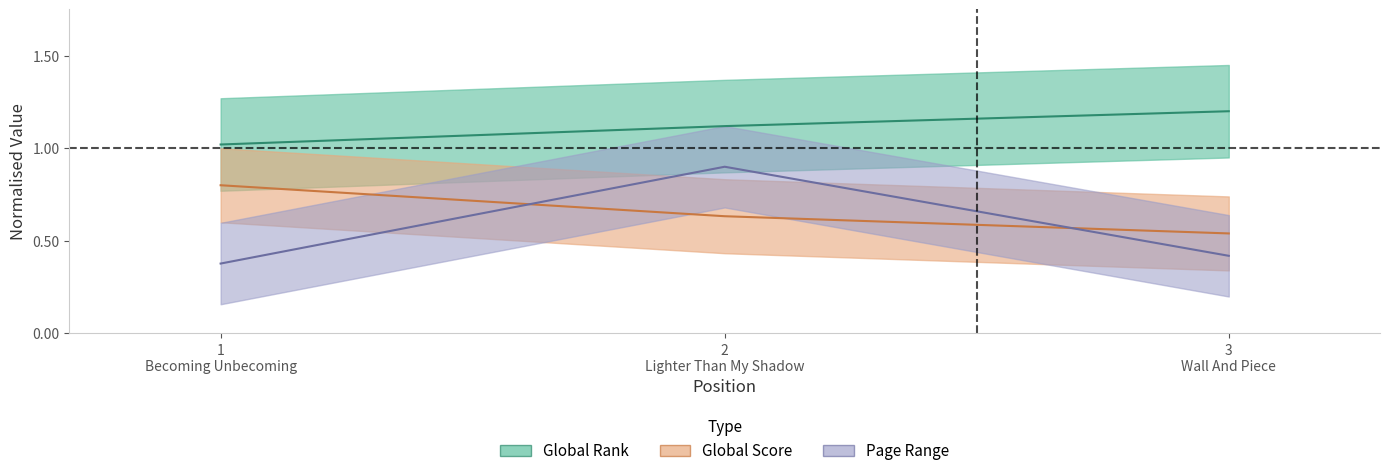

What is the value of the Global Score point at the 3rd from the left?

0.5